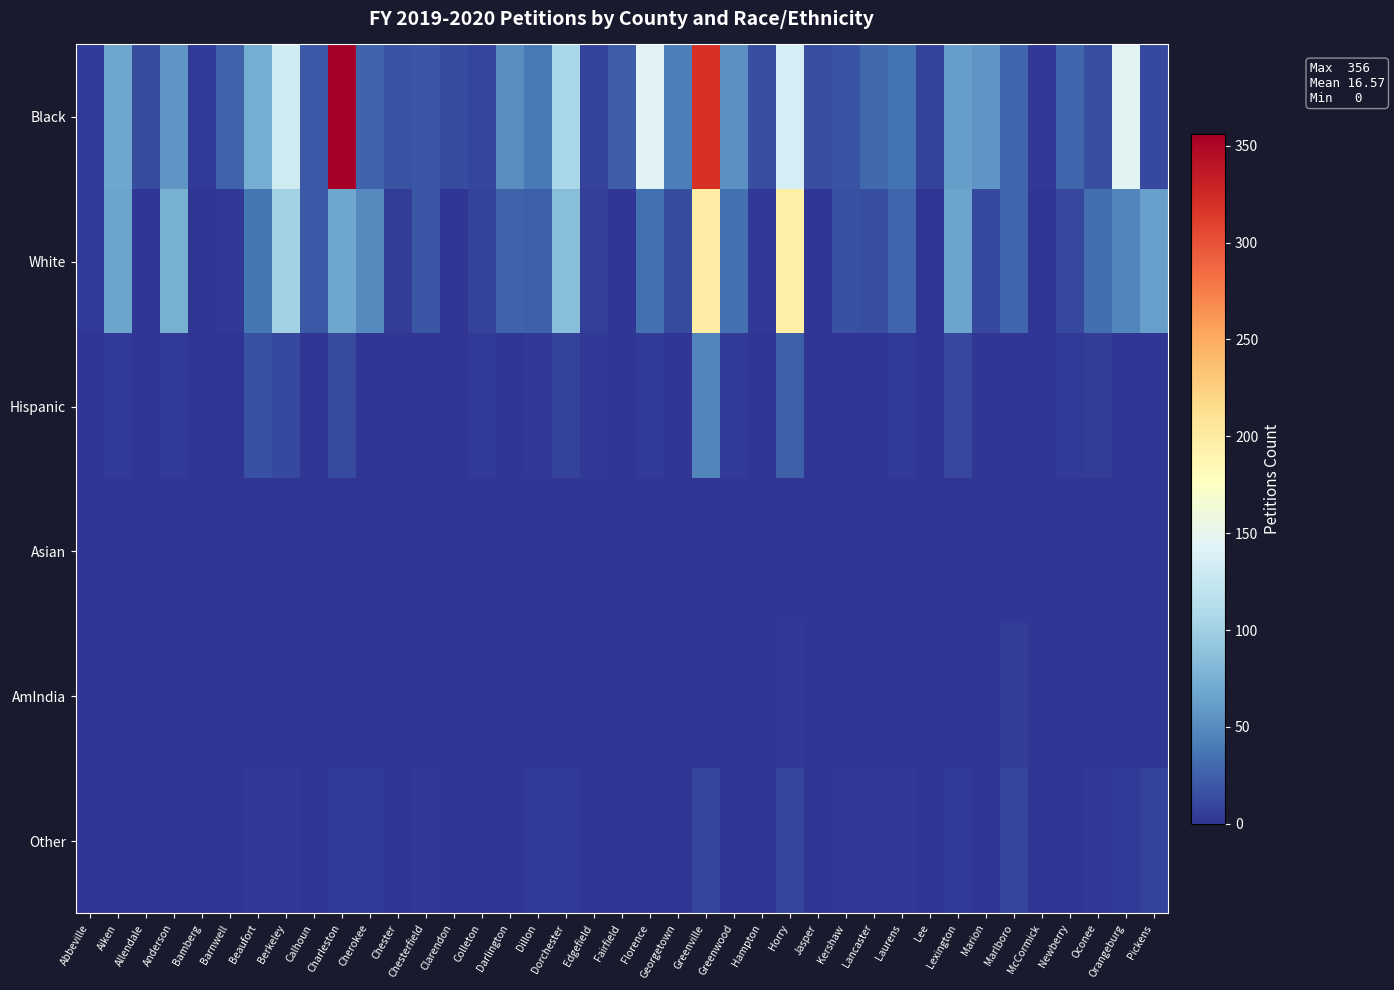

What is the spread (max minus min) of values at Anderson?

75